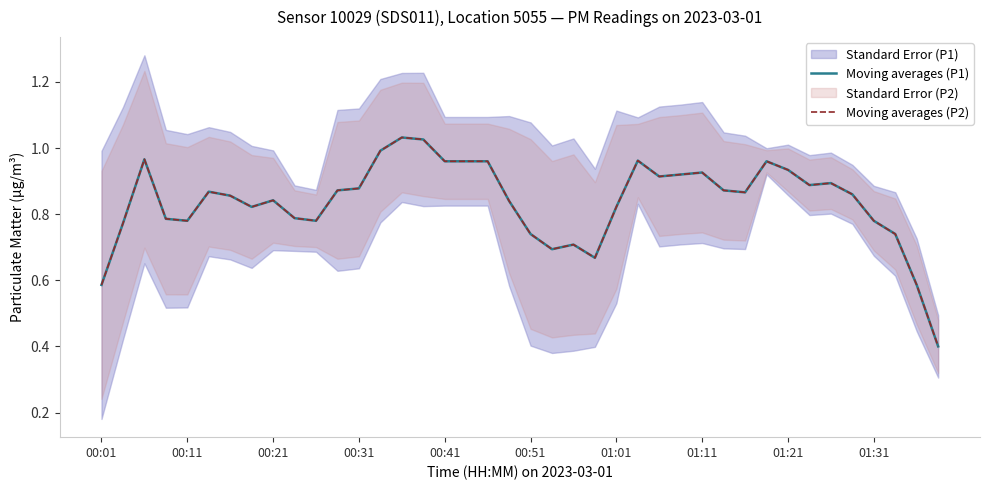

The value of Moving averages (P1) at 00:11 is 1.1. True or false?

False